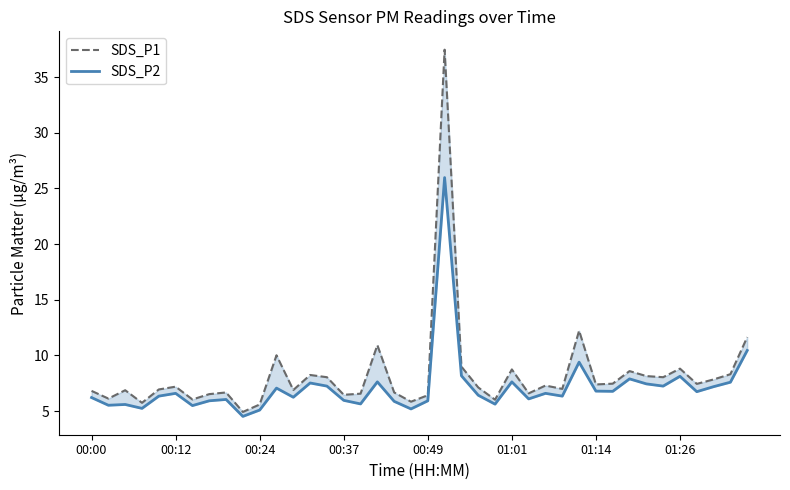

What is the minimum value for SDS_P1?

4.9